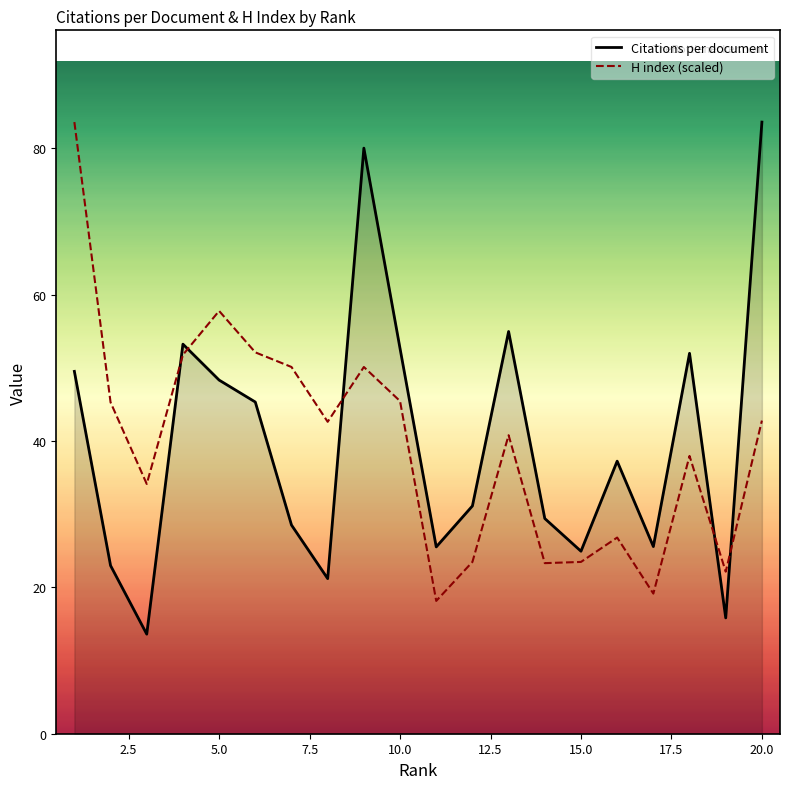

What is the smallest value displayed?

13.6